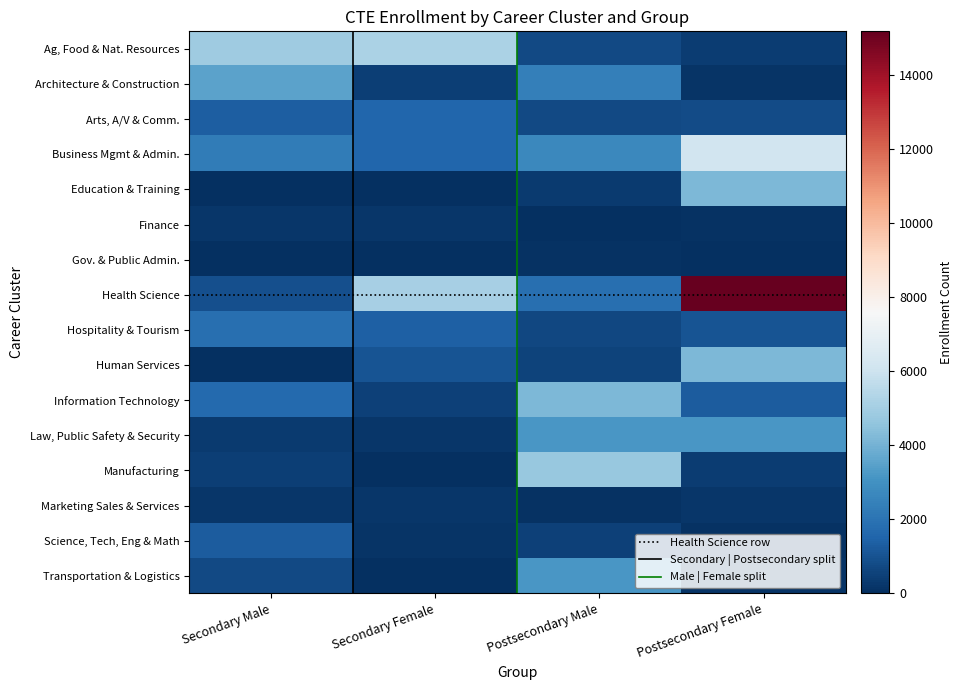

What is the difference between the highest and lowest values at Secondary Male?

4868